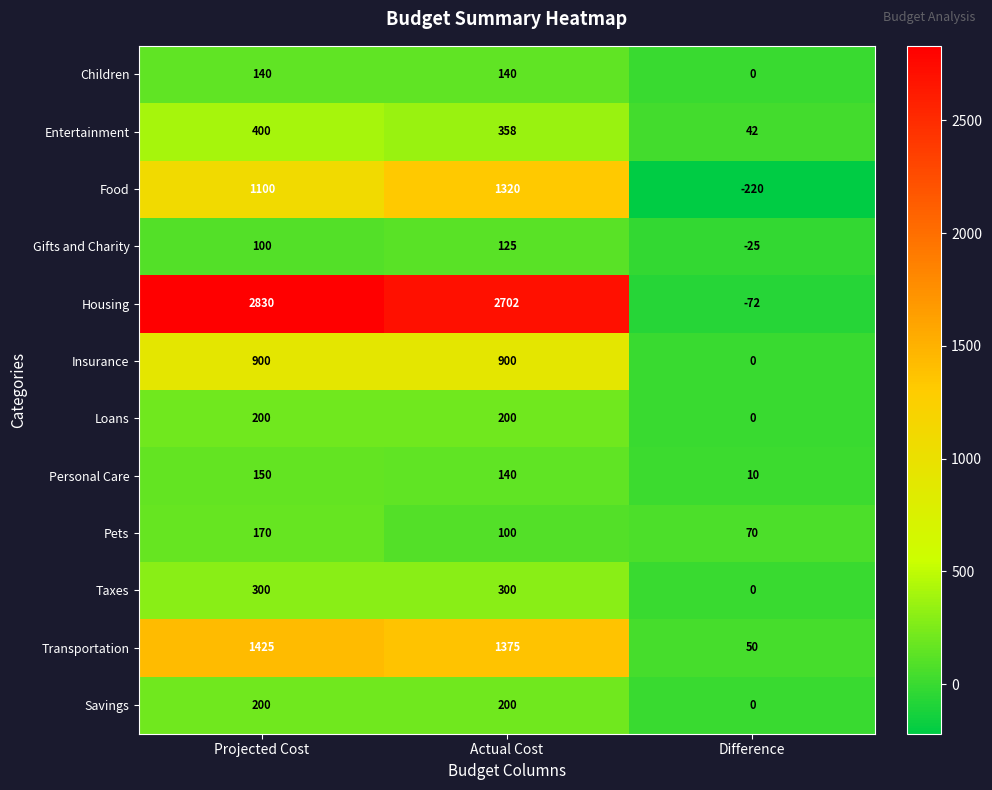

Is it true that Entertainment equals 400 at Projected Cost?

True